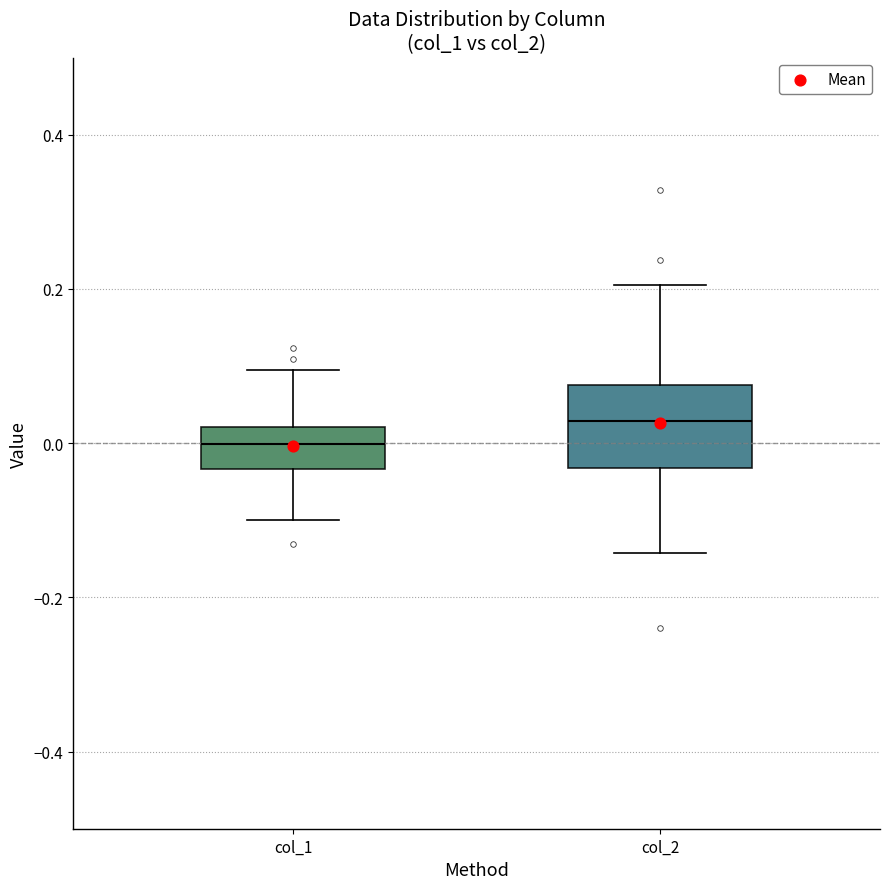

Where is the upper edge of the box for col_1 on the y-axis? The values are not printed on the chart, so give them approximately, as read against the axis.

0.02